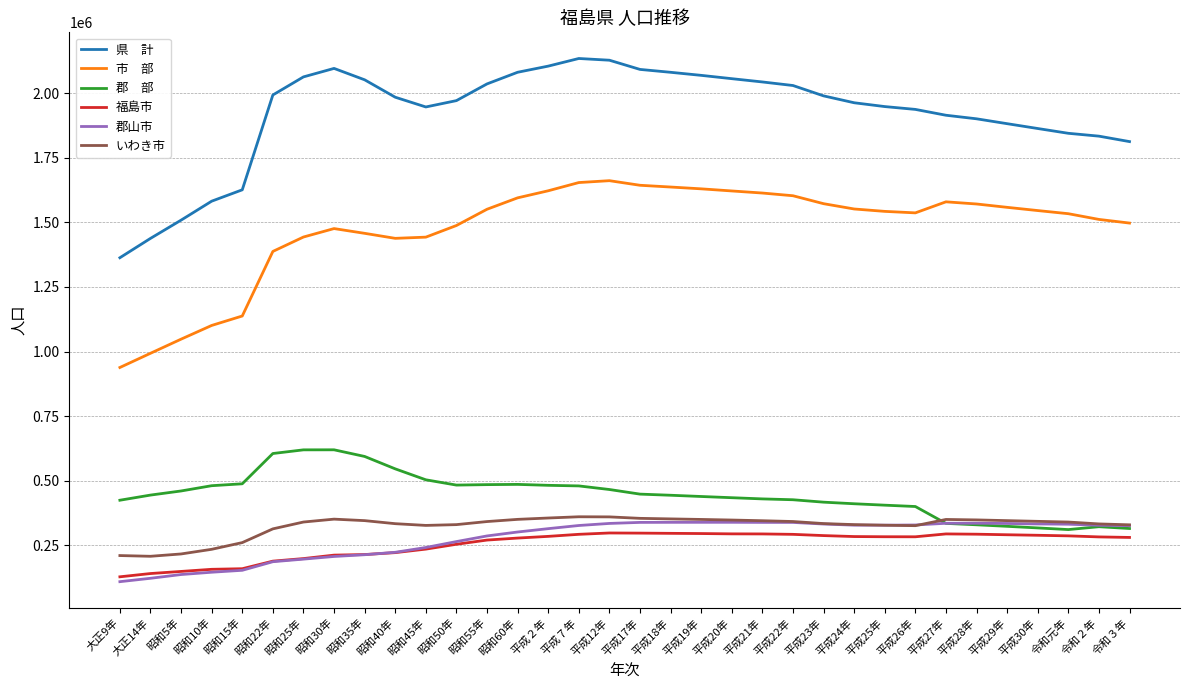

What is the spread (max minus min) of values at 令和元年?

1557431